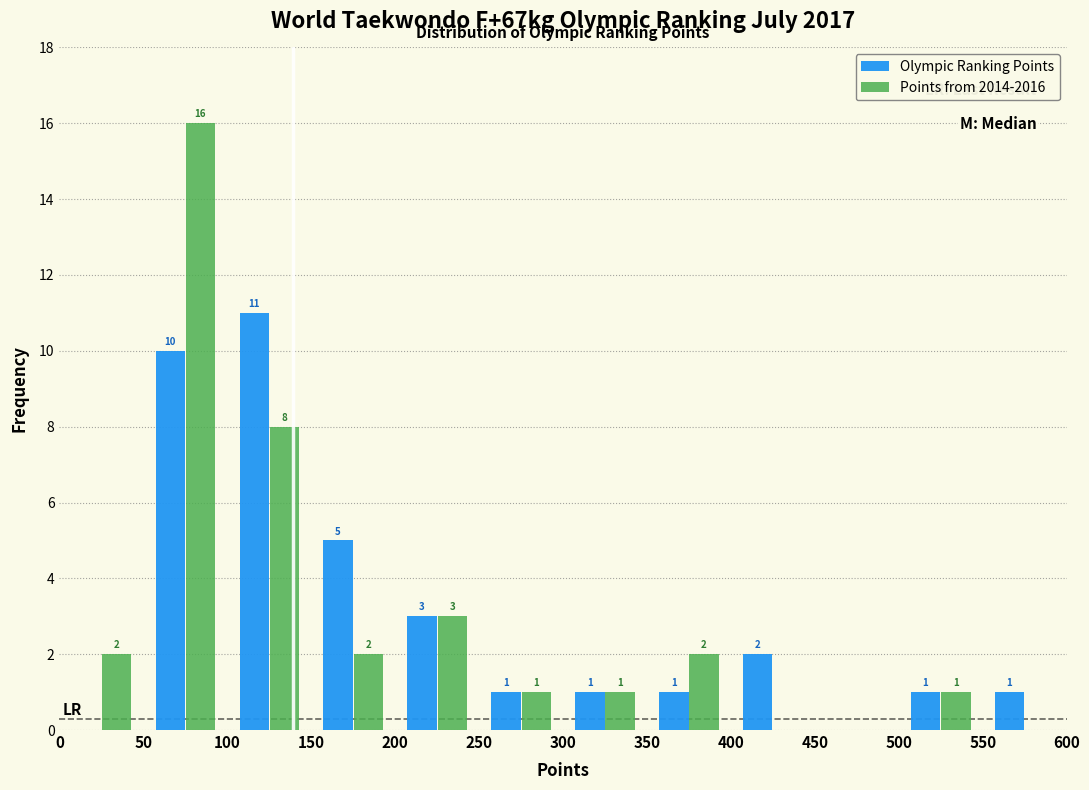

In the Olympic Ranking Points series, which range on the x-axis has the tallest bar?

100 to 150